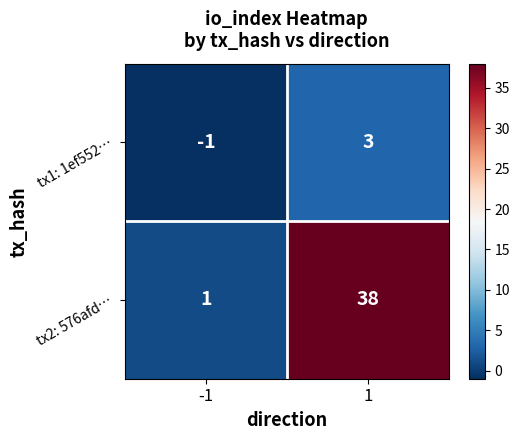

At which category does the chart reach its minimum across all series?

-1